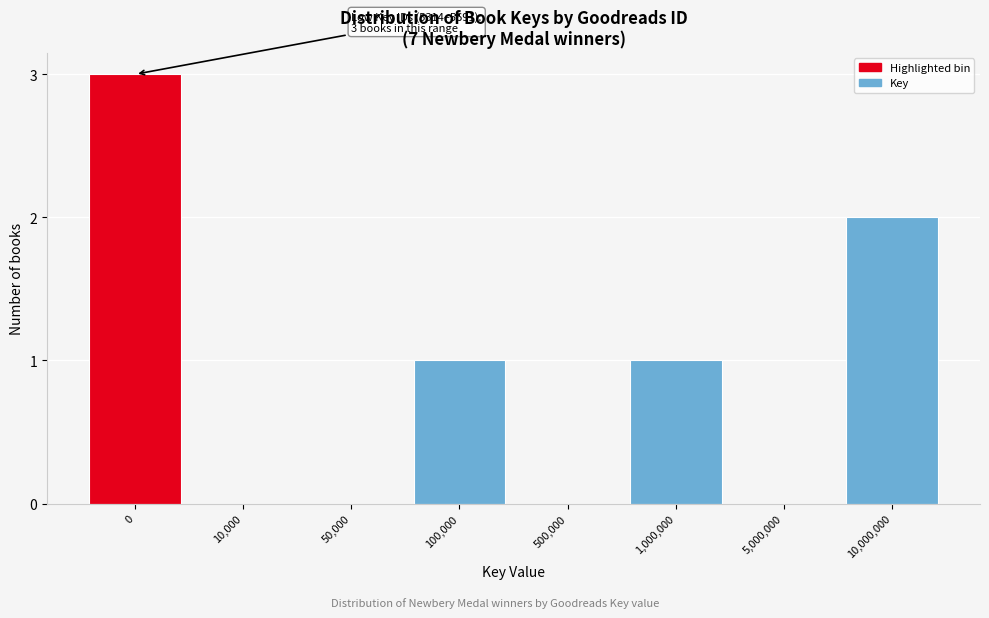

Reading right to left, what are all the values shown in this chart?

10,000,000=2	5,000,000=0	1,000,000=1	500,000=0	100,000=1	50,000=0	10,000=0	0=3